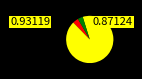

Does any single category account for the majority?

Yes